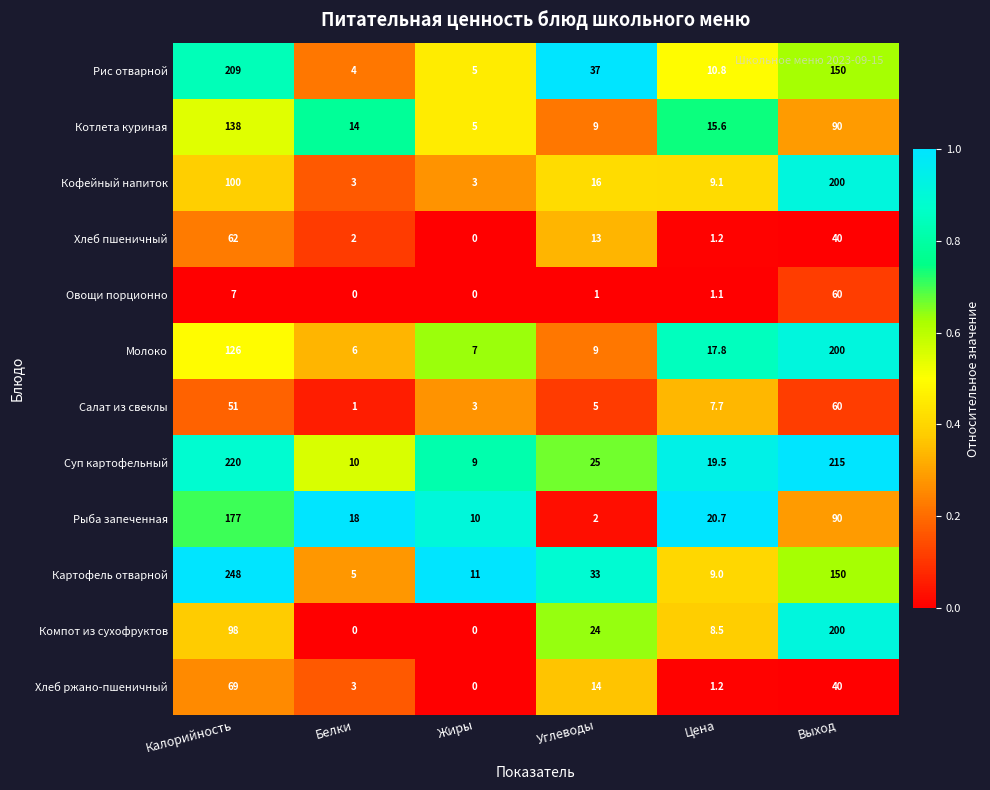

At how many categories does at least one series exceed 0?

6